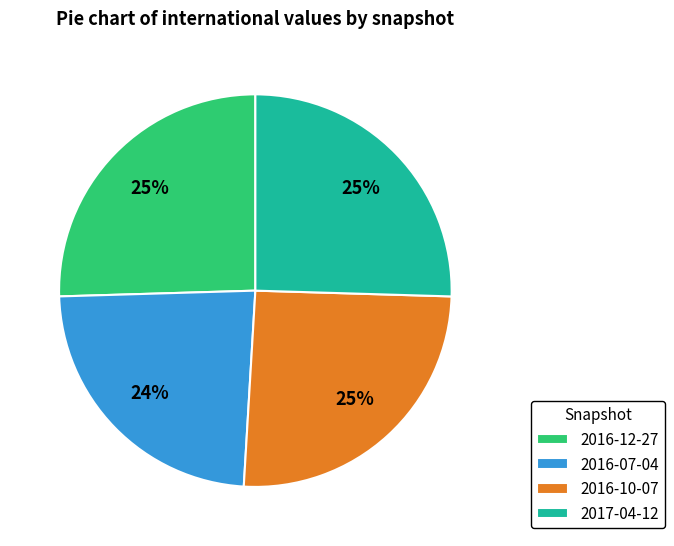

What percentage is the 2016-07-04 slice, to the nearest percent?

24%